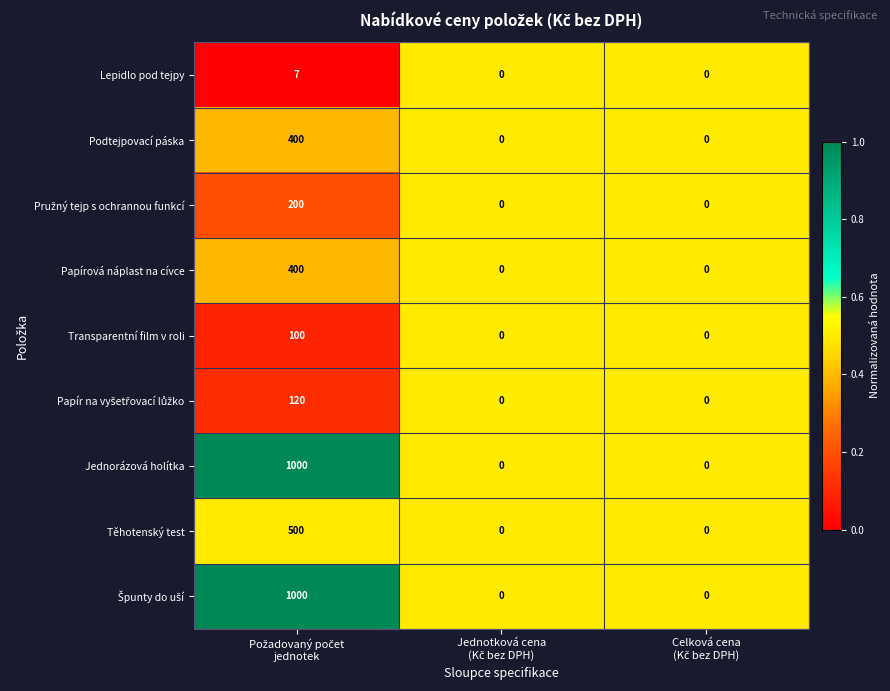

How many series are shown in this chart?

9